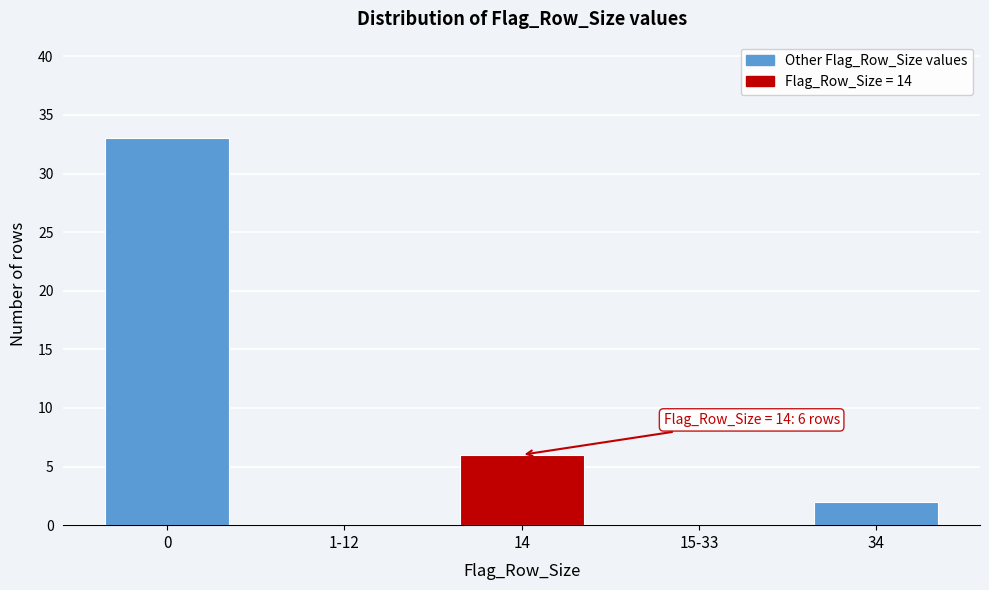

Reading left to right, what are all the values shown in this chart?

0=33	1-12=0	14=6	15-33=0	34=2